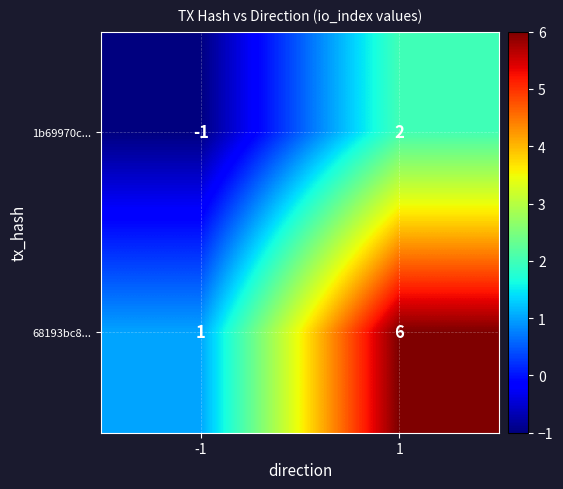

At 1, list the series in order from largest to smallest.

68193bc8..., 1b69970c...